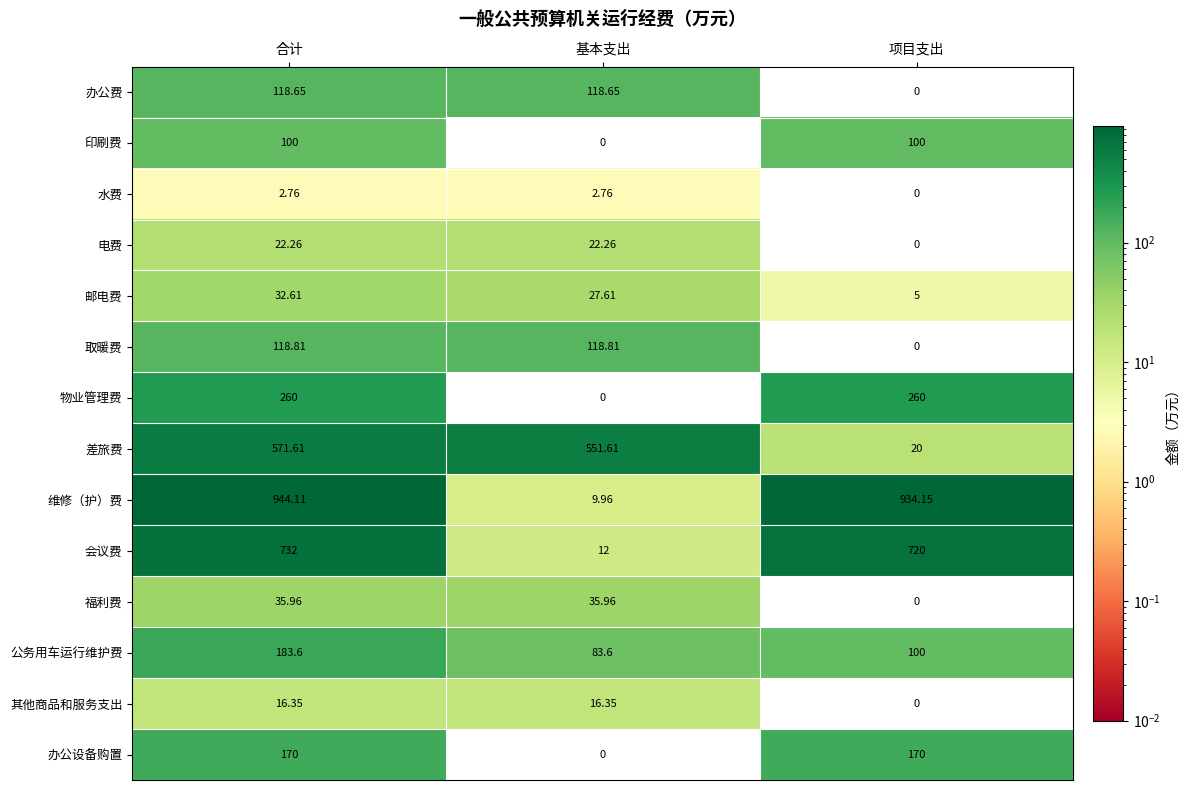

Which series has the widest spread of values?

维修（护）费